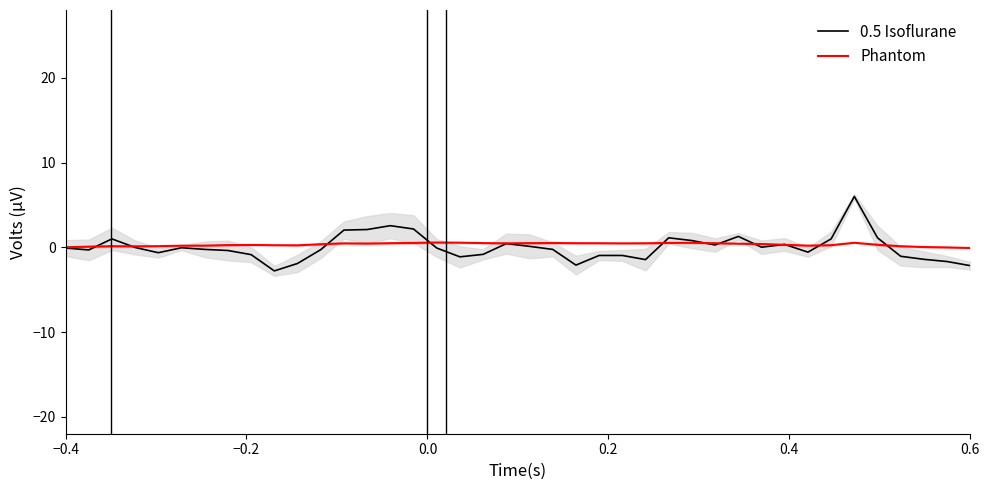

What is the highest value of the 0.5 Isoflurane series?

6.0